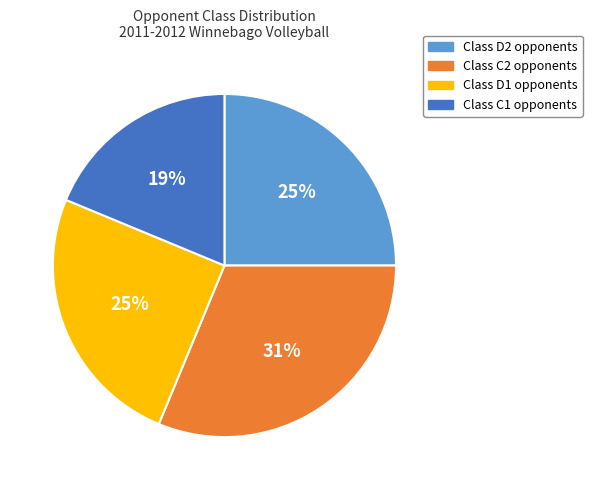

To the nearest percent, what is the average slice percentage?

25%